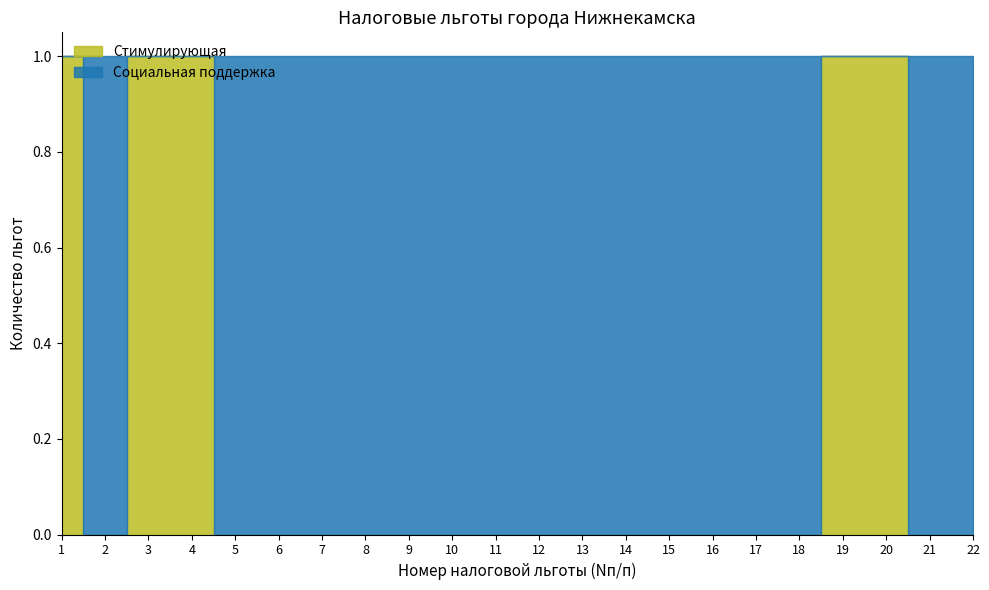

Reading left to right, extract all data points from this chart.

Стимулирующая: 1	0	1	1	0	0	0	0	0	0	0	0	0	0	0	0	0	0	1	1	0	0
Социальная поддержка: 0	1	0	0	1	1	1	1	1	1	1	1	1	1	1	1	1	1	0	0	1	1